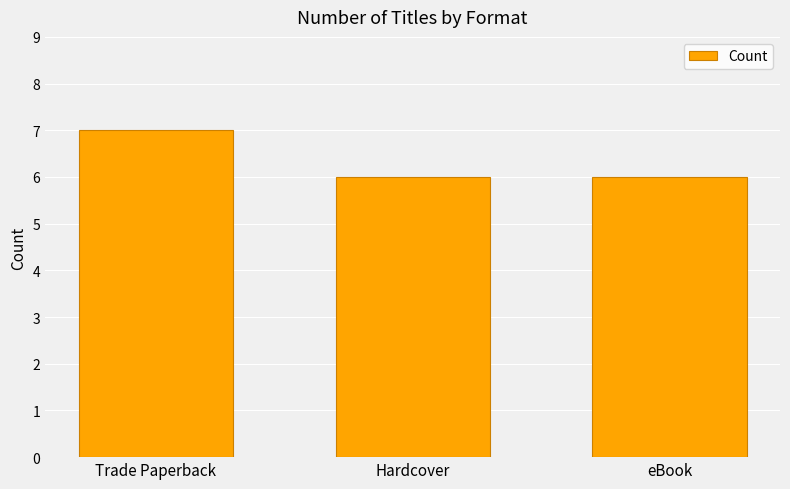

What is the label of the 3rd bar from the left?

eBook